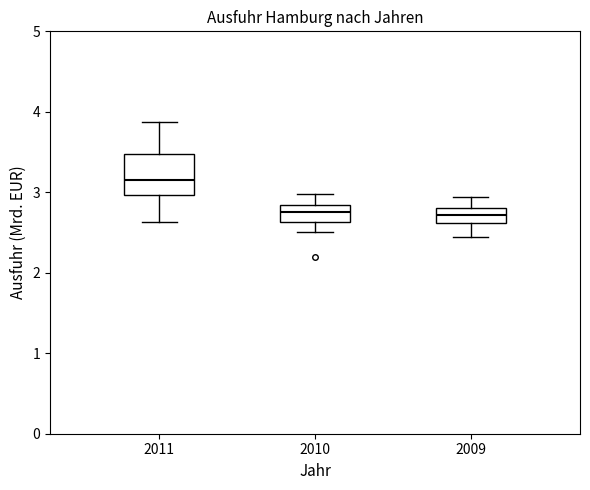

Where does the median line of the box at x = 2009 sit on the y-axis? The values are not printed on the chart, so give them approximately, as read against the axis.

2.7